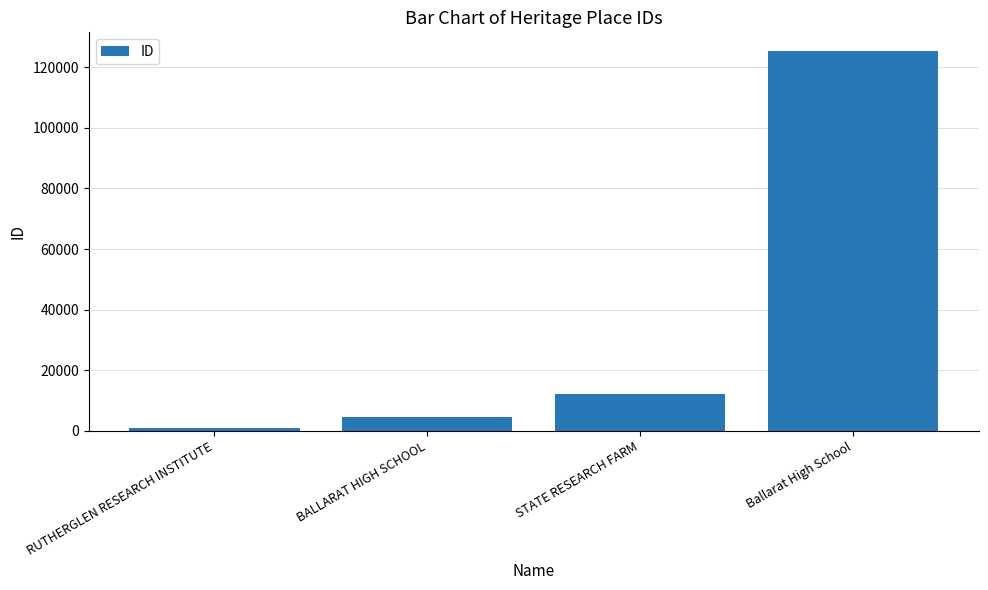

List the labels in order of value, largest first.

Ballarat High School, STATE RESEARCH FARM, BALLARAT HIGH SCHOOL, RUTHERGLEN RESEARCH INSTITUTE